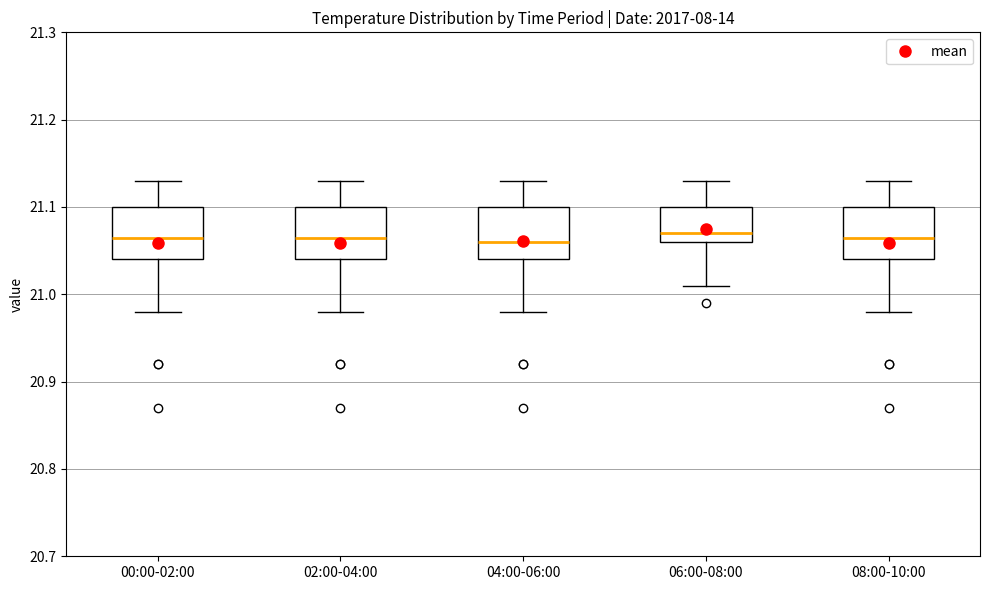

Where does the lower whisker of the box for 06:00-08:00 end on the y-axis? The values are not printed on the chart, so give them approximately, as read against the axis.

21.01